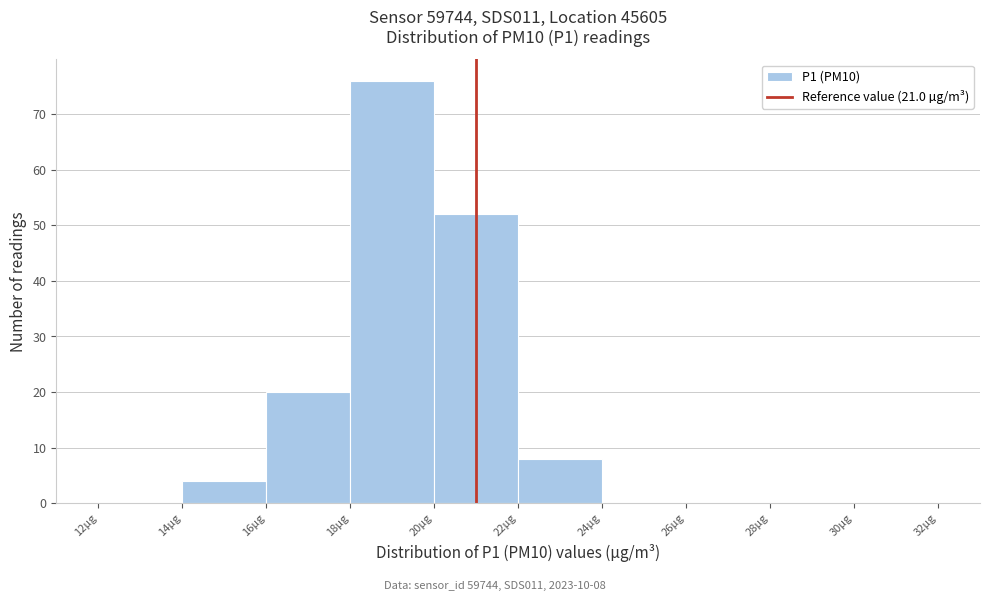

Over which range of the x-axis is the bar tallest?

18 to 20